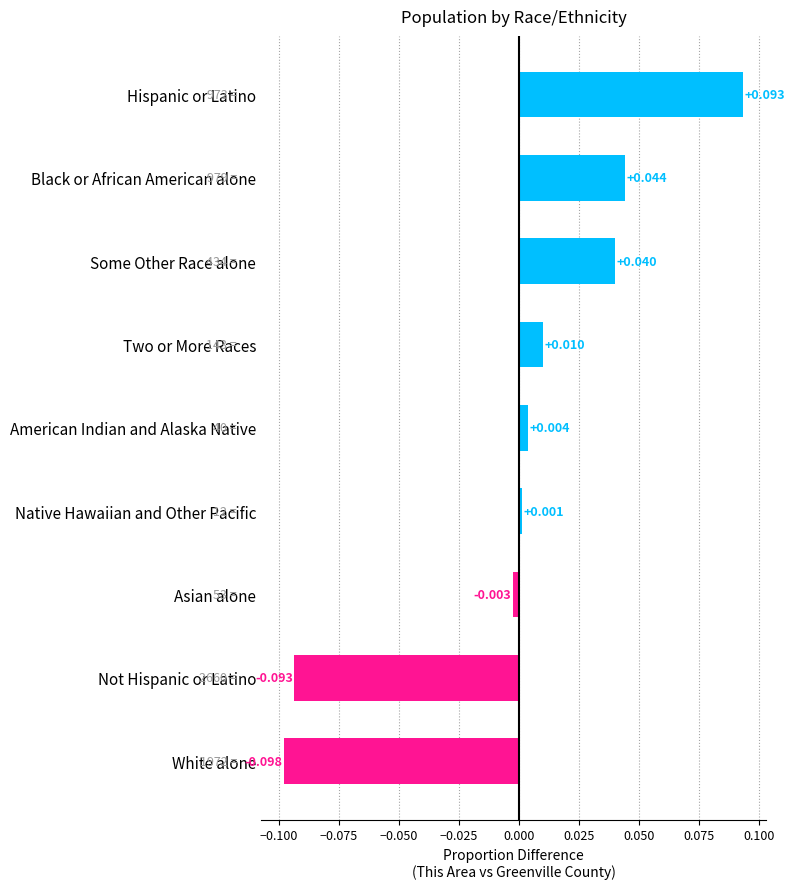

What is the difference between the maximum and second lowest values?

0.2